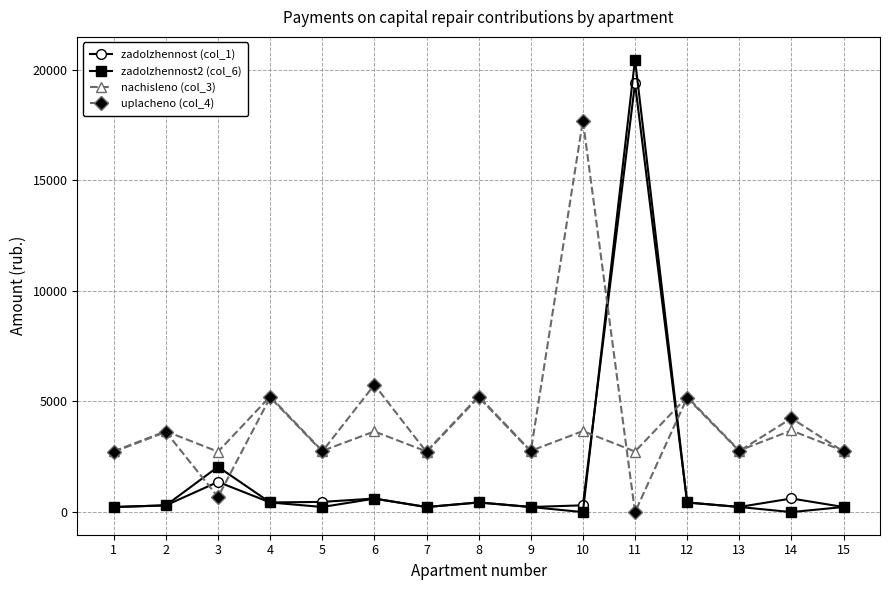

What is the difference between the highest and lowest values at 13?

2551.2